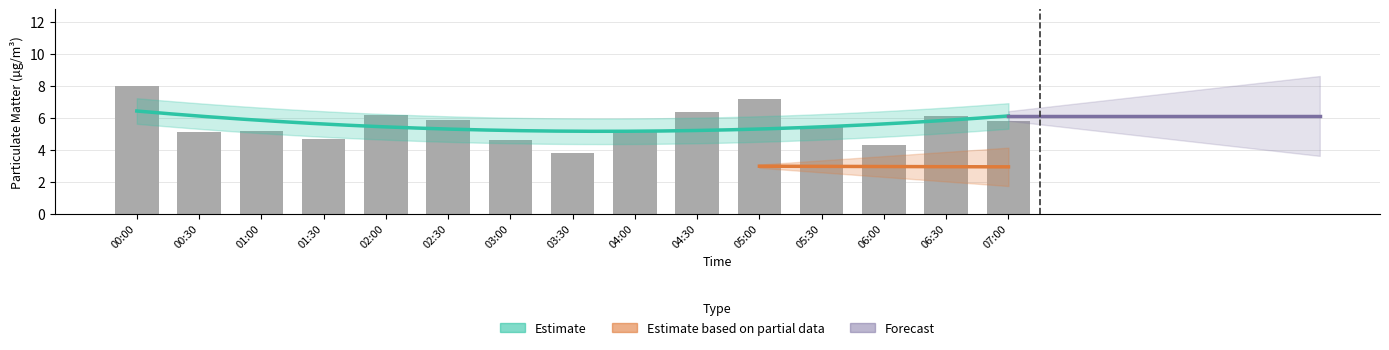

What is the change in value from 03:00 to 04:00?

+0.5